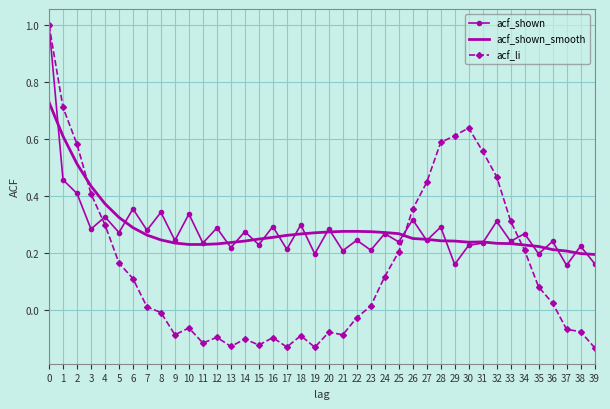

Is the value of acf_shown_smooth at 4 greater than the value of acf_li at 8?

Yes